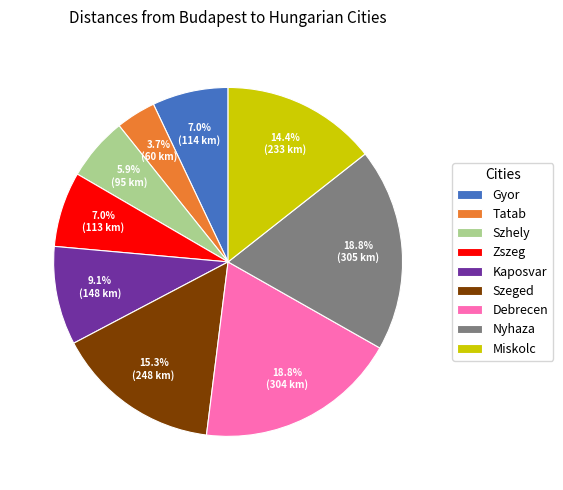

Which has a higher value, Nyhaza or Kaposvar?

Nyhaza